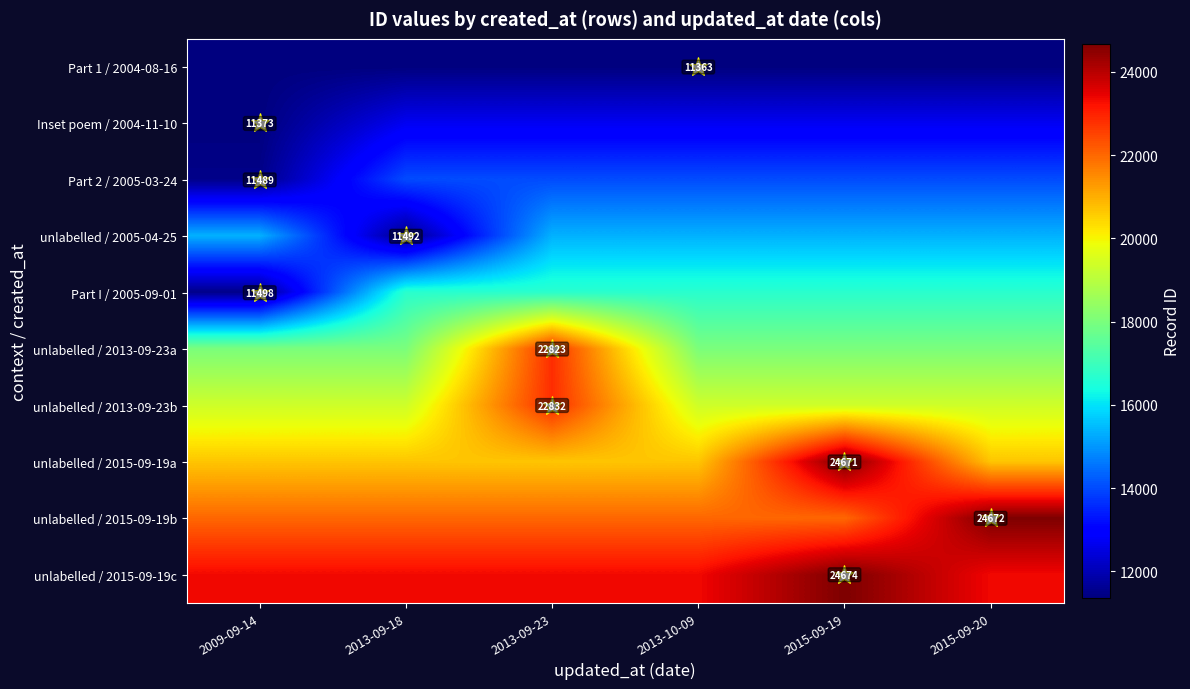

What is the difference between the Part I / 2005-09-01 values at 2013-09-23 and 2009-09-14?

5189.4